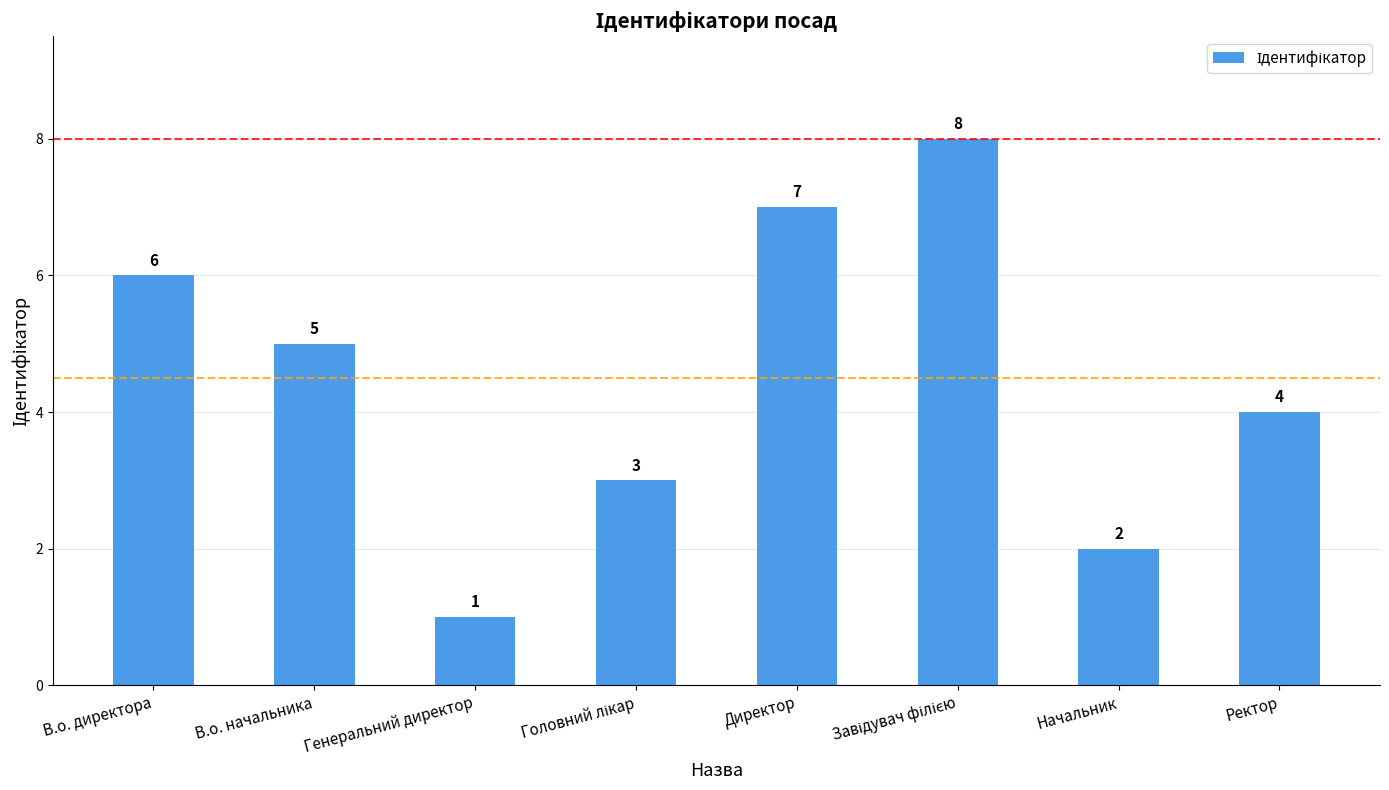

What is the greatest value displayed?

8